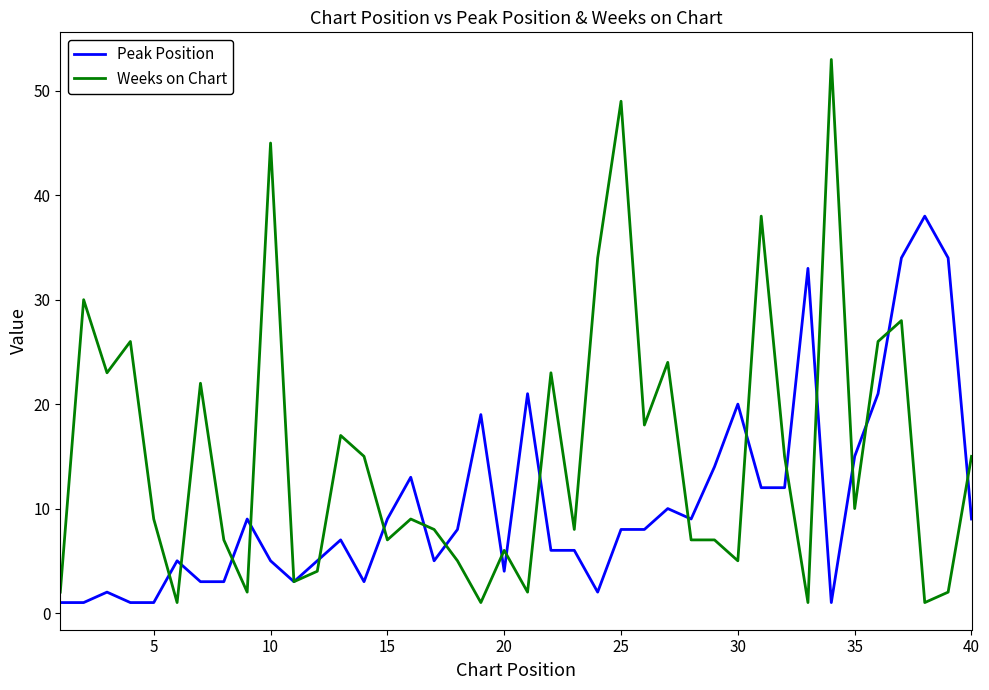

Which series has the largest total across all categories?

Weeks on Chart